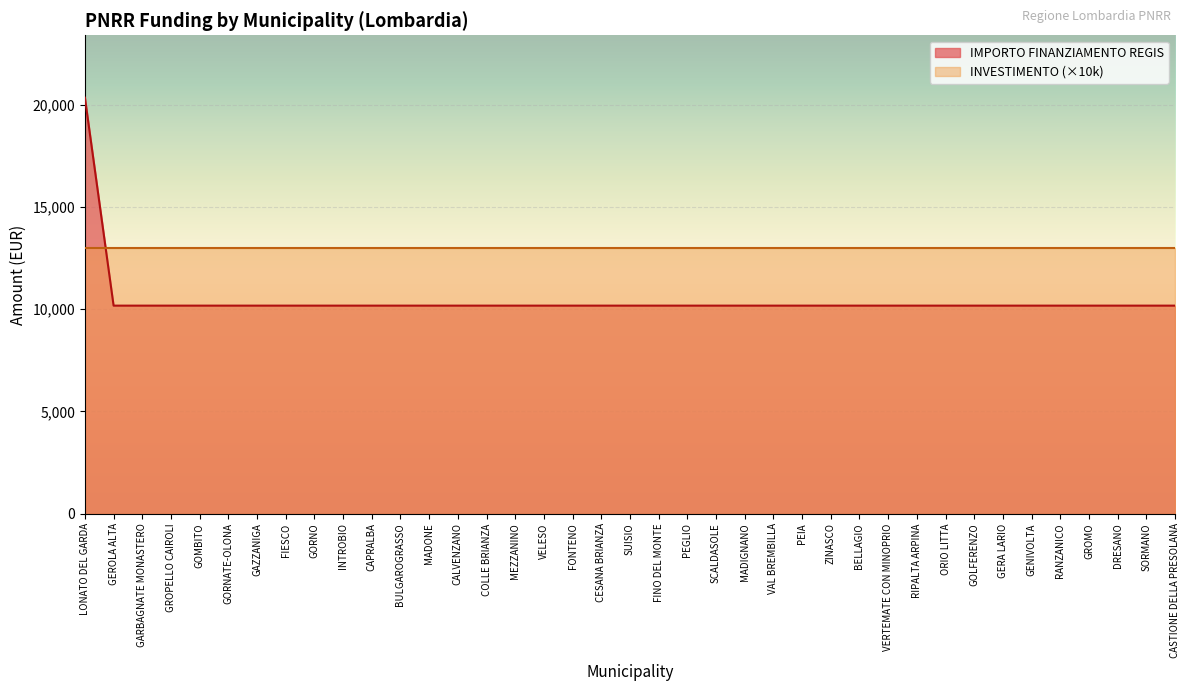

Count the number of categories in the chart.

39